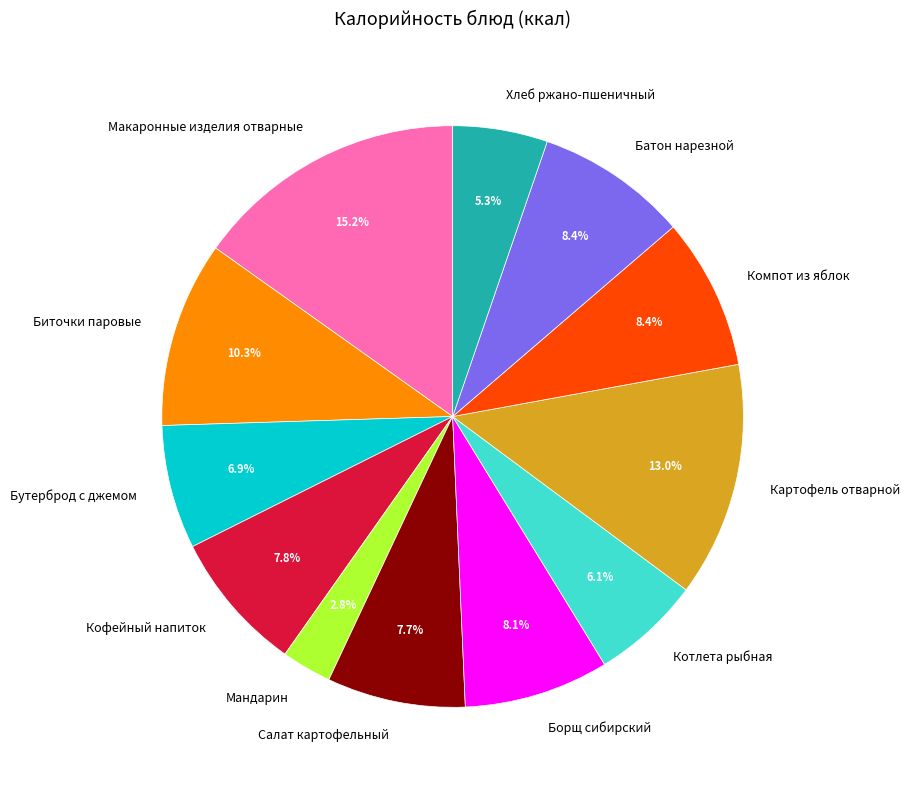

To the nearest percent, what percentage of the pie is Макаронные изделия отварные?

15%